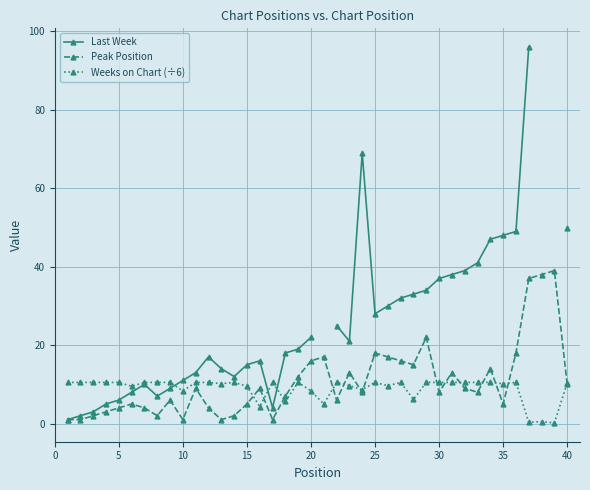

What is the maximum value for Peak Position?

39.0